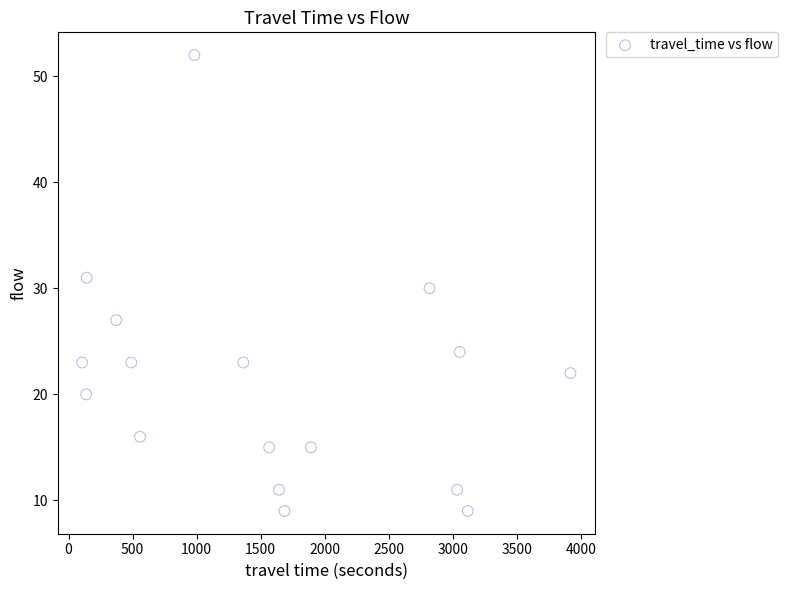

What is the range of Y values (max minus min)?

43